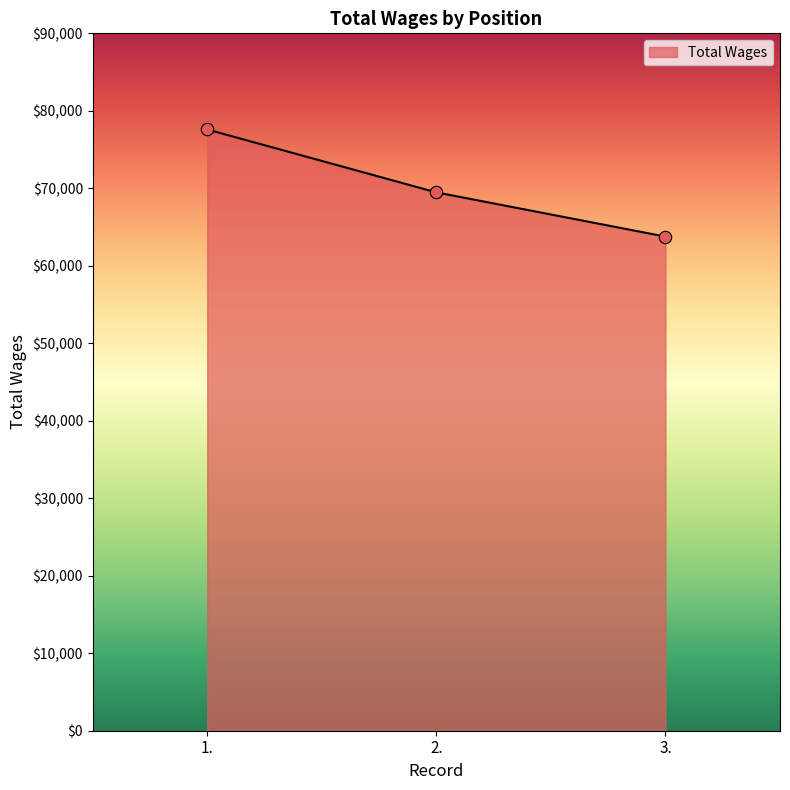

Between 2. and 3., which is larger?

2.